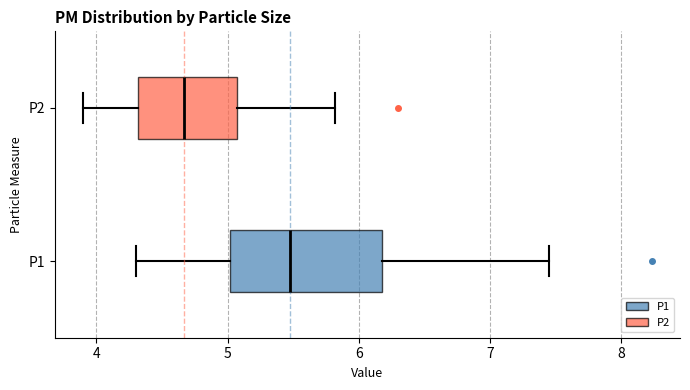

Reading bottom to top, read every box against the x-axis: the position of its median line, the range the box covers, and the ends of its whiskers. The values are not printed on the chart, so give them approximately, as read against the axis.

P1: median 5.5, box 5.0 to 6.2, whiskers 4.3 to 7.5
P2: median 4.7, box 4.3 to 5.1, whiskers 3.9 to 5.8